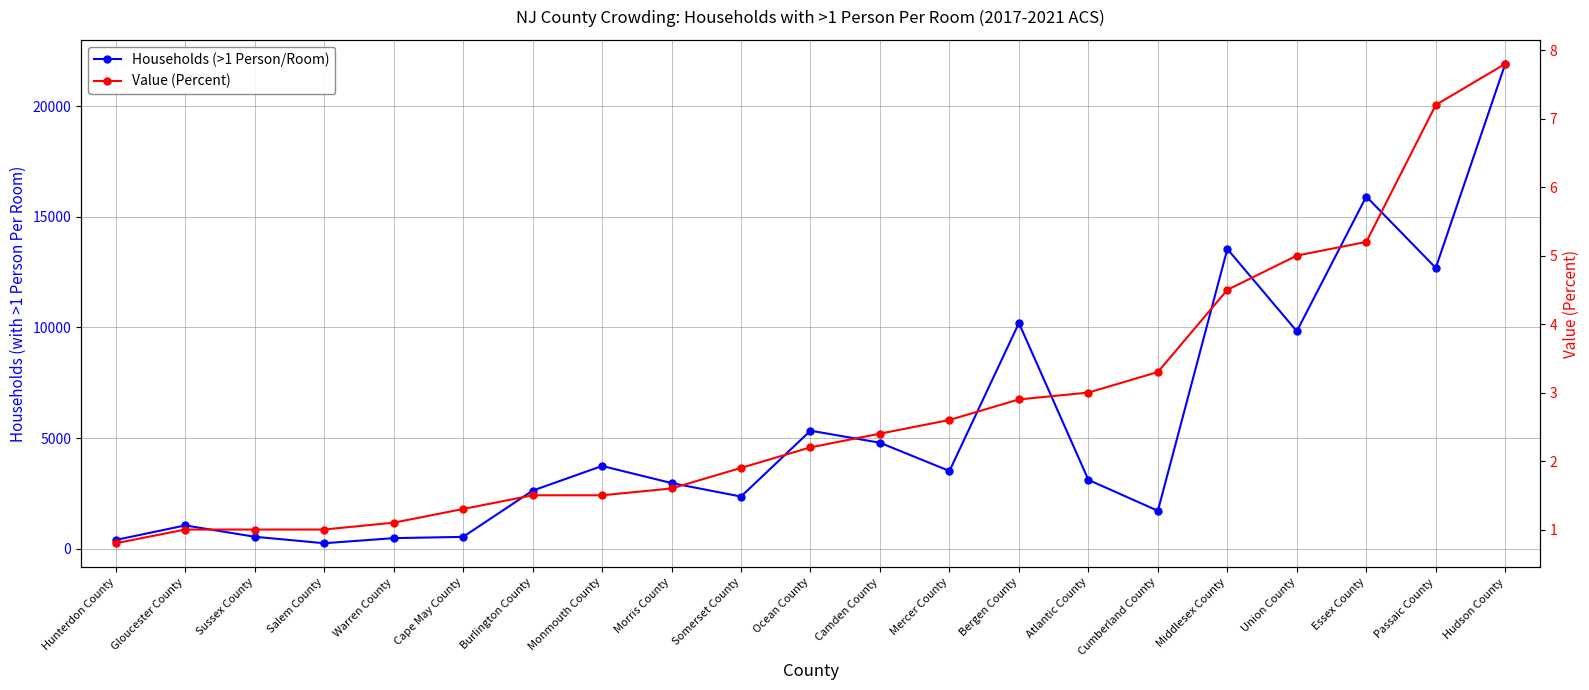

What is the difference between the maximum and minimum values in the Value (Percent) series?

7.0